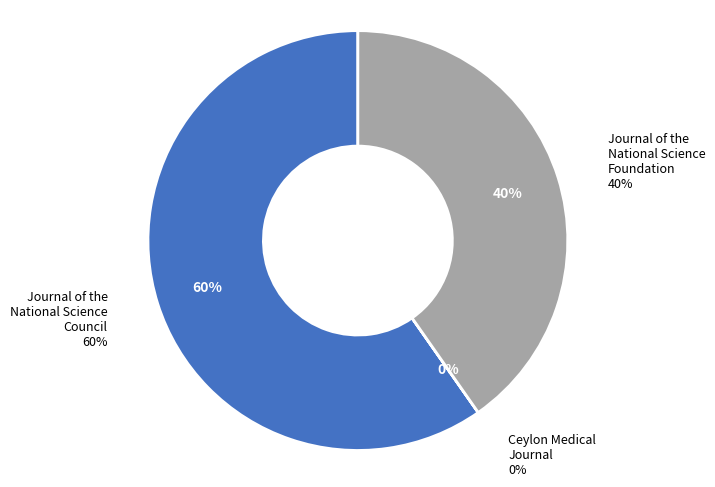

To the nearest percent, what is the difference between the largest and smallest slice percentages?

60%